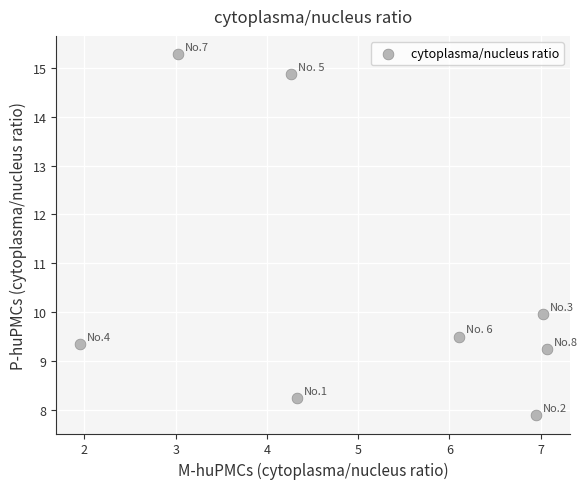

What Y value in the scatter plot is closest to 11?

10.0